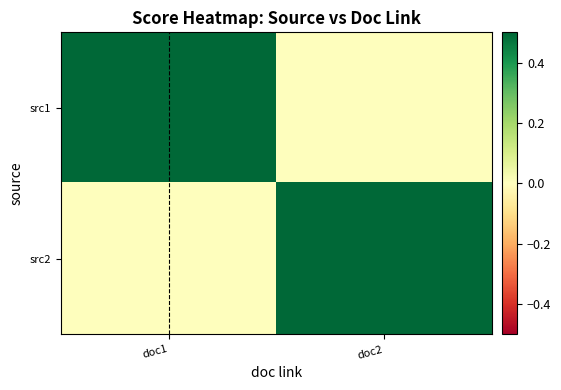

Reading left to right, transcribe all the data shown in this chart.

src1: doc1=1	doc2=0
src2: doc1=0	doc2=1